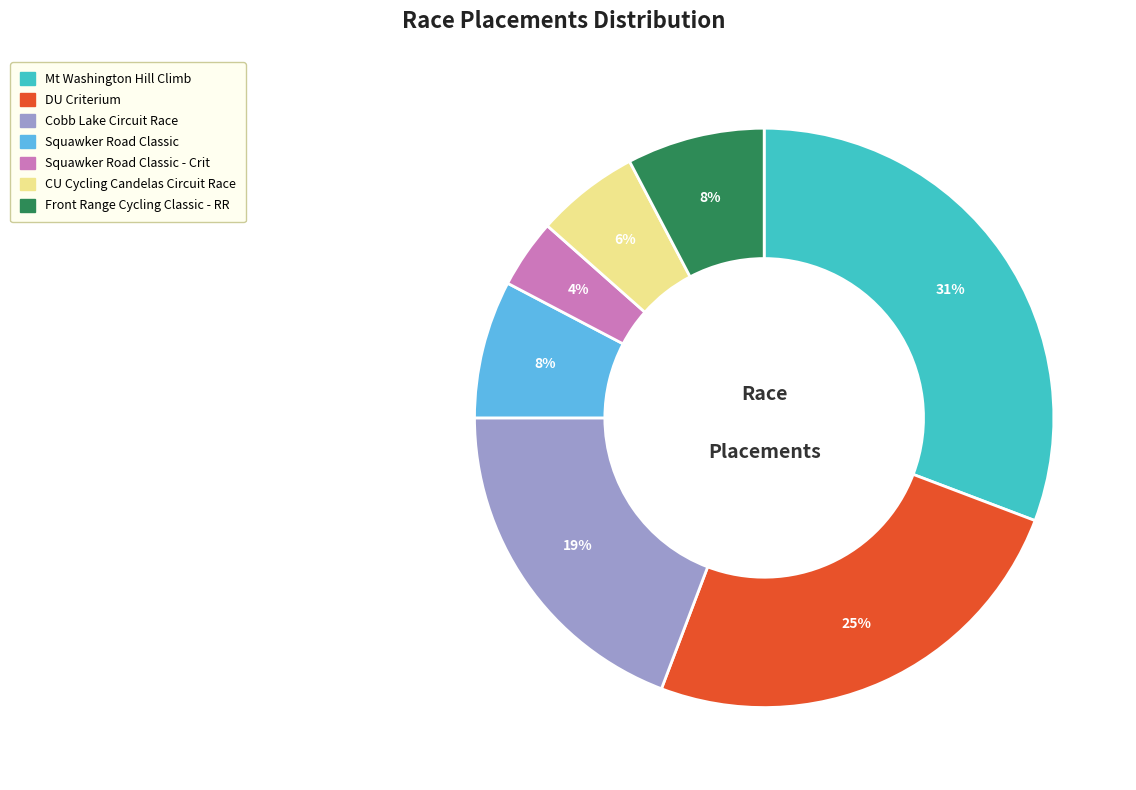

Is there any slice that represents more than half of the pie?

No